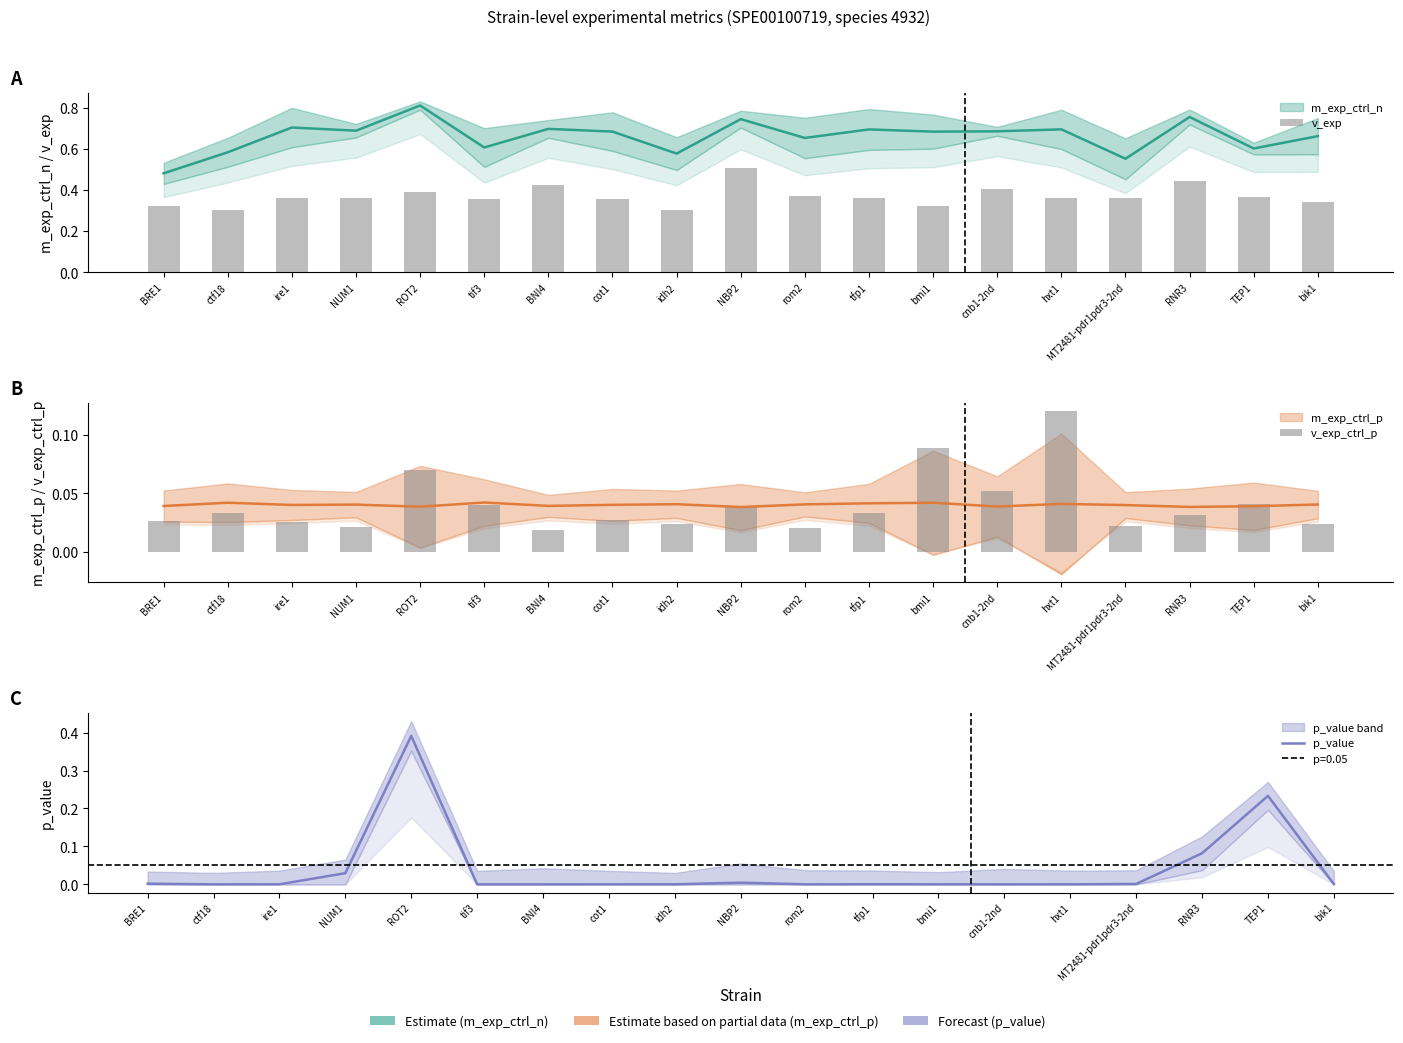

Which series has the widest spread of values?

p_value